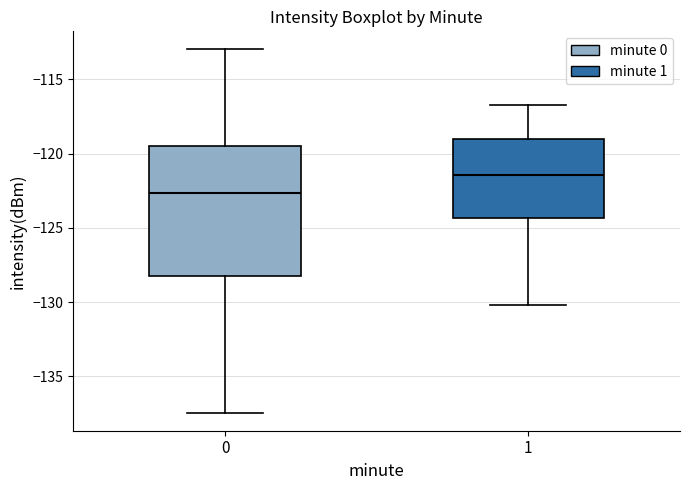

Which box's median line is the highest?

1